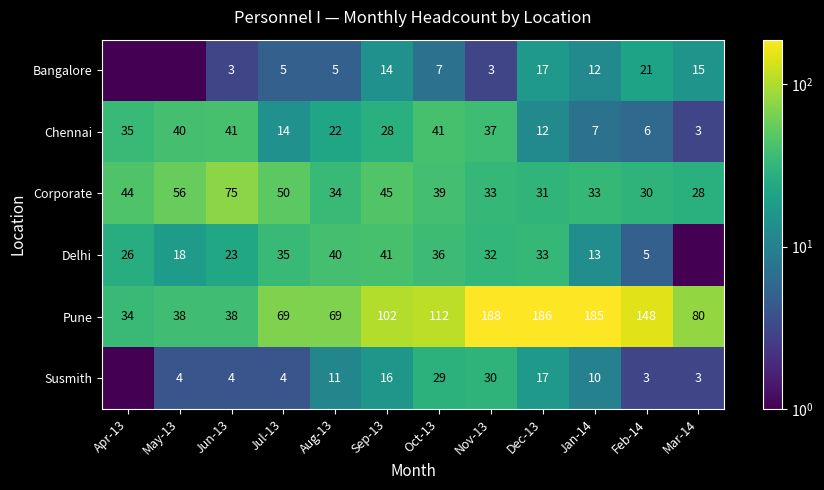

What is the total value across all series at Nov-13?

323.0